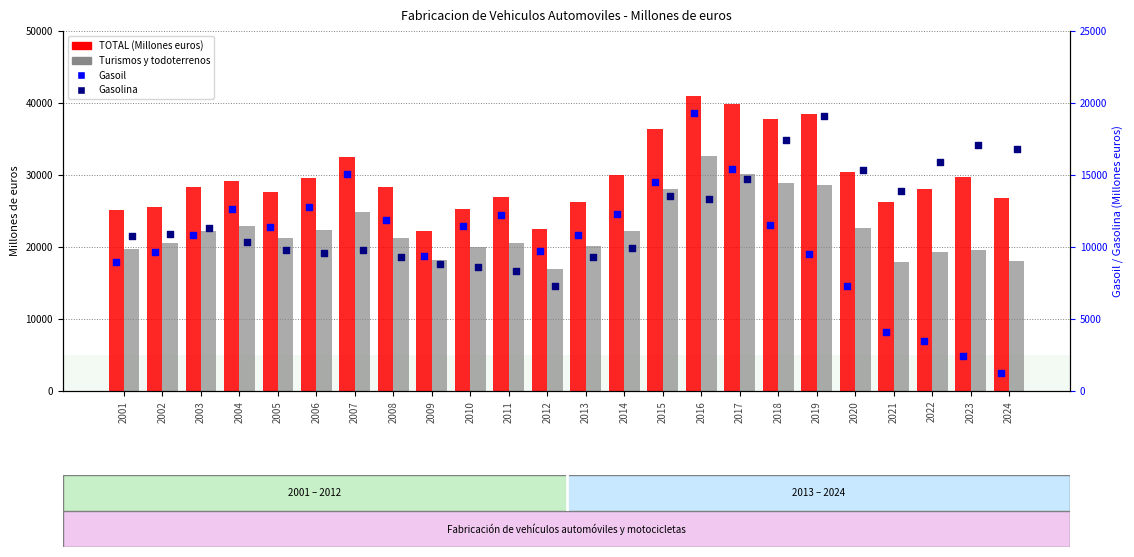

Which series reaches the maximum Y coordinate?

TOTAL (Millones euros)